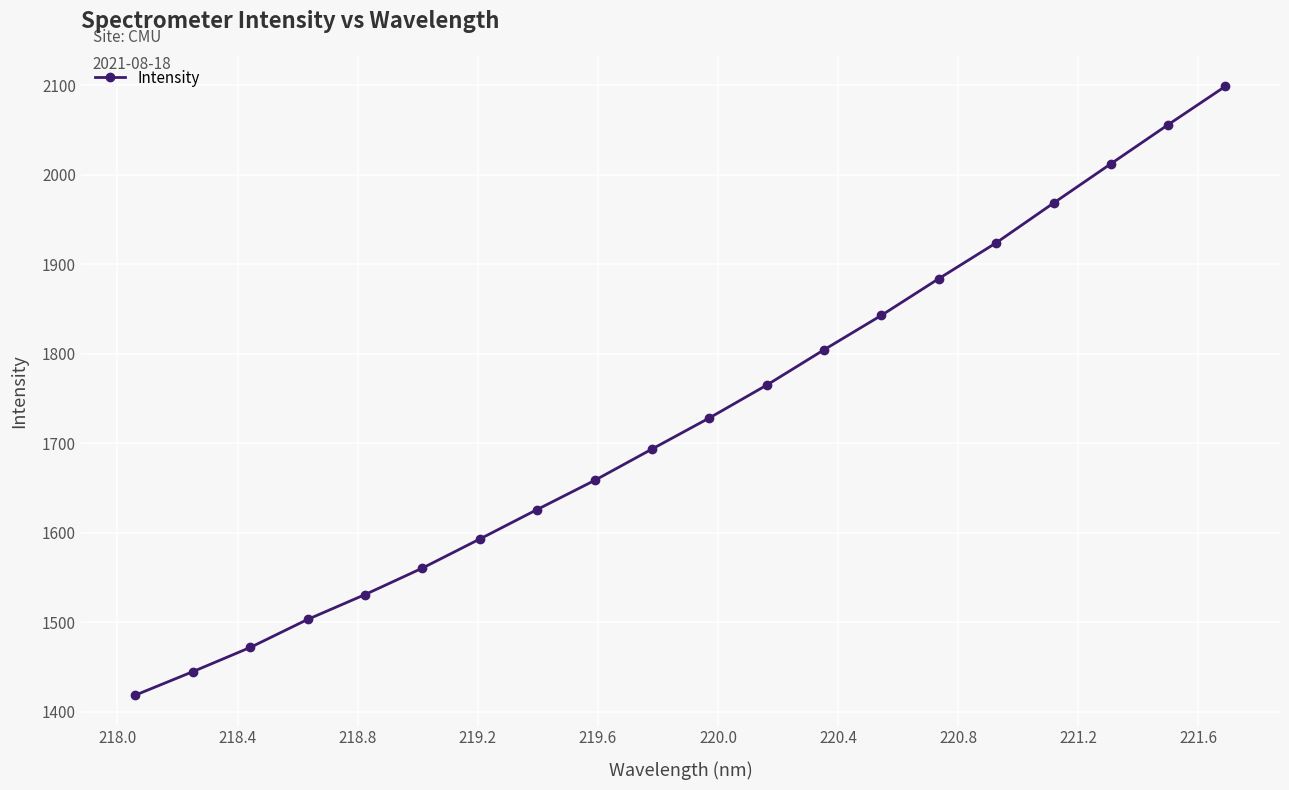

True or false: there are more than 0 points higher than both neighbors.

False